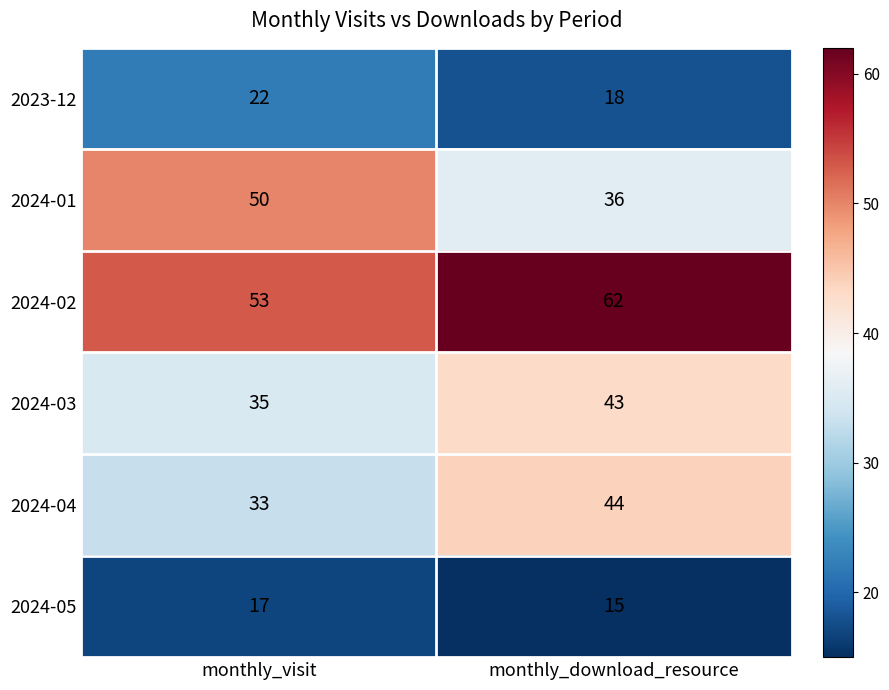

Which series changed the most between monthly_visit and monthly_download_resource?

2024-01